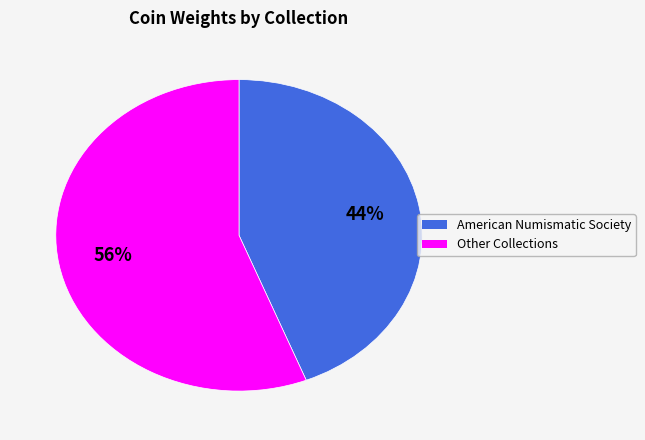

To the nearest percent, what is the difference between the largest and smallest slice percentages?

12%